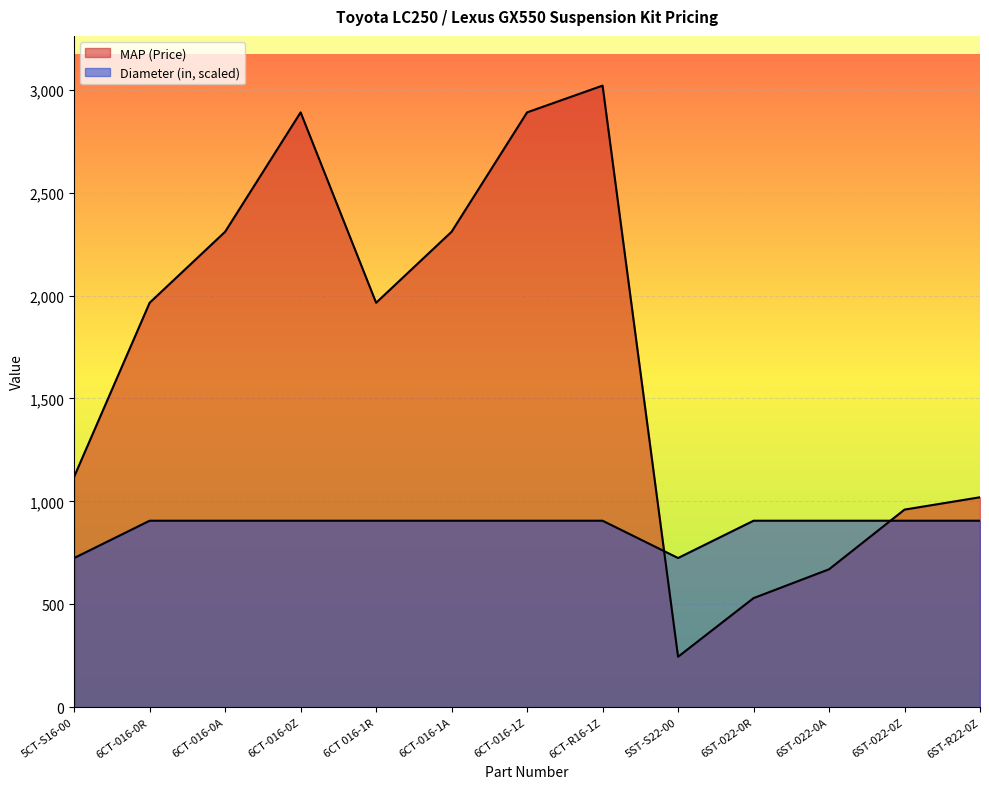

At which label does Diameter (in) reach its minimum?

5CT-S16-00